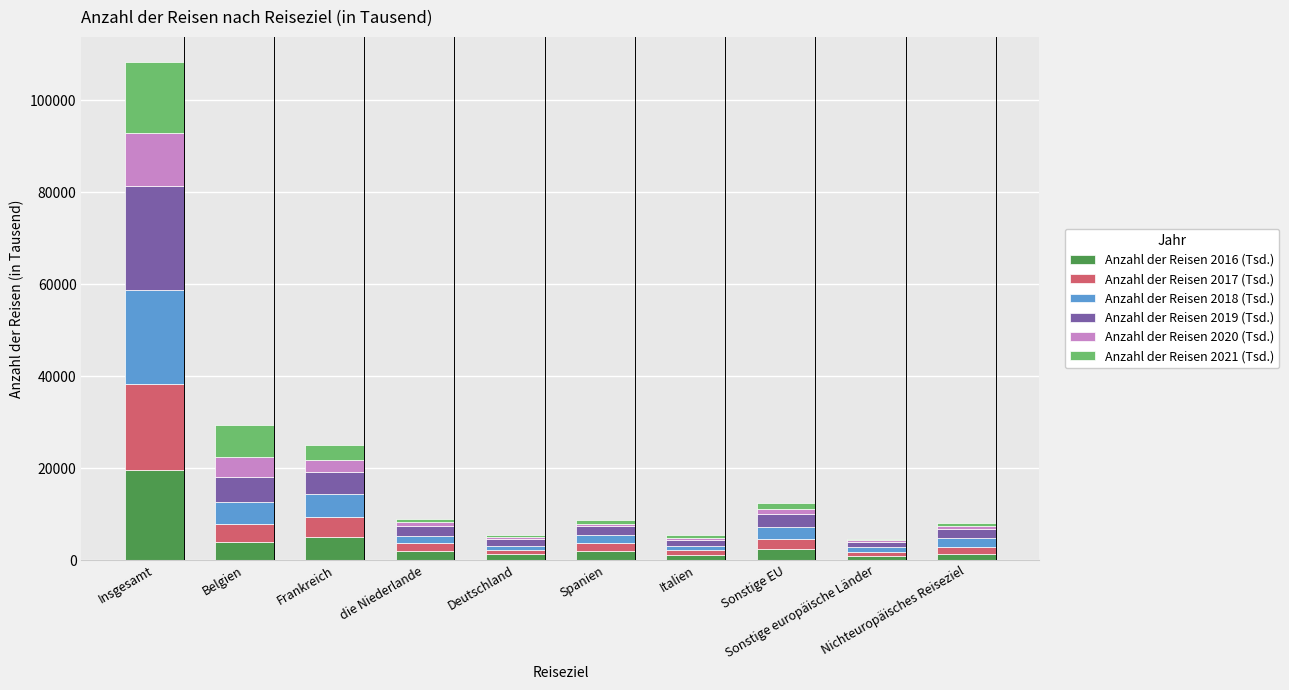

What is the approximate value of Anzahl der Reisen 2017 (Tsd.) at Insgesamt, to the nearest 10?

18620